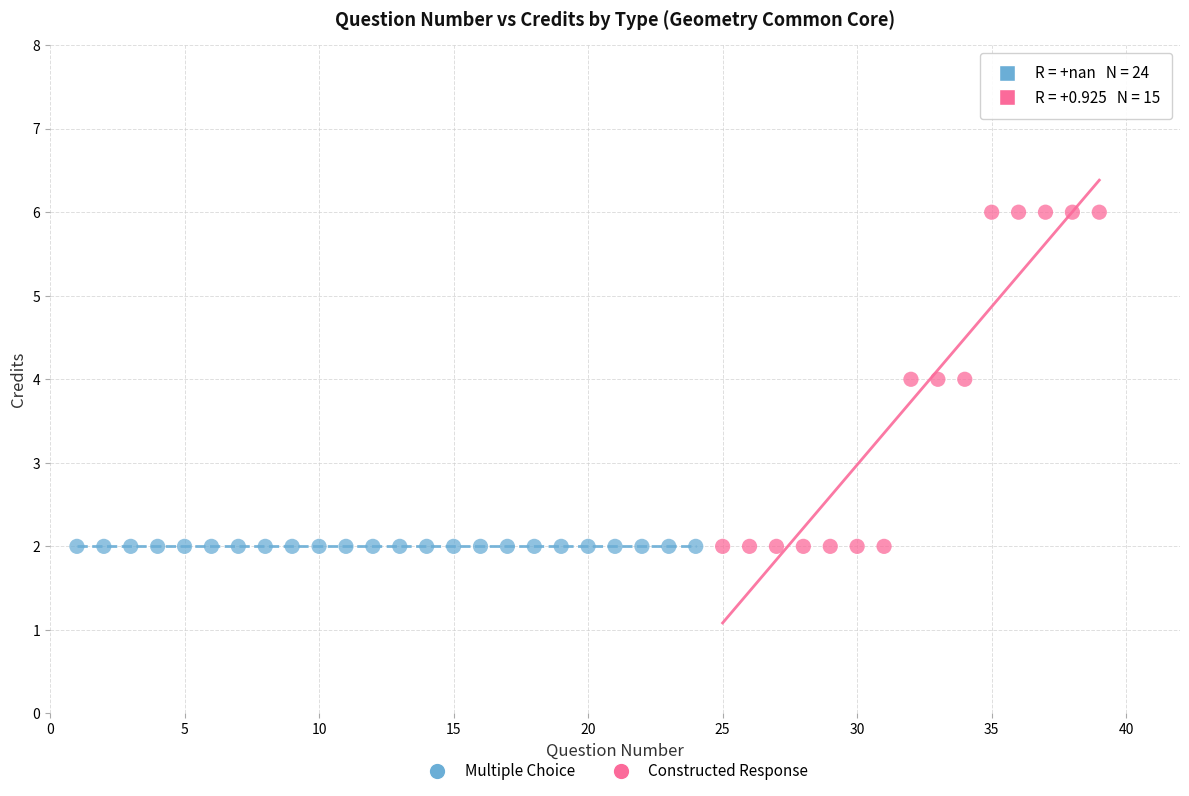

Which series reaches the maximum Y coordinate?

Constructed Response